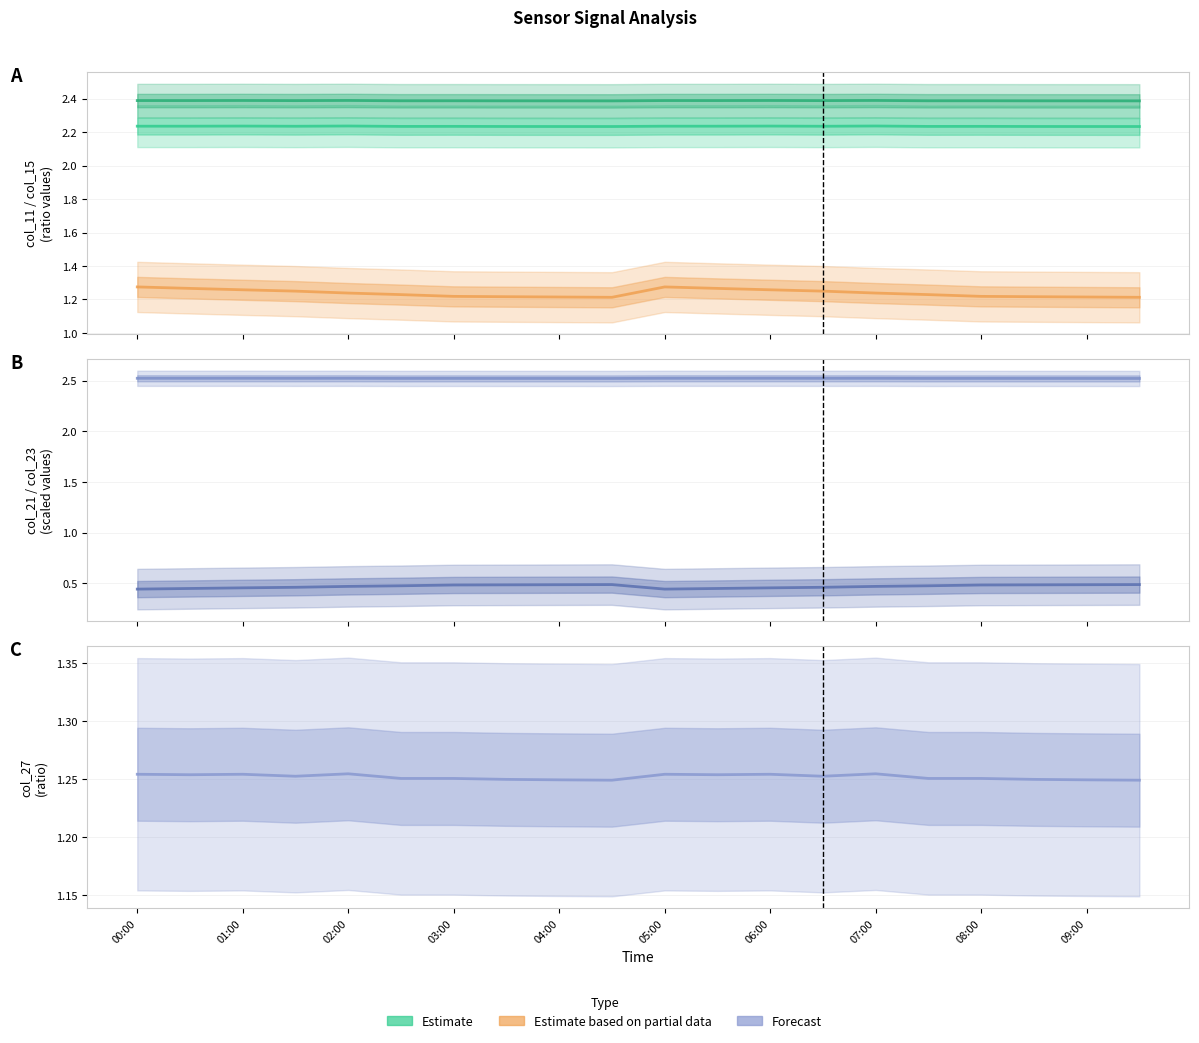

The col_15 Estimate series shows 4.3 at 00:00. True or false?

False